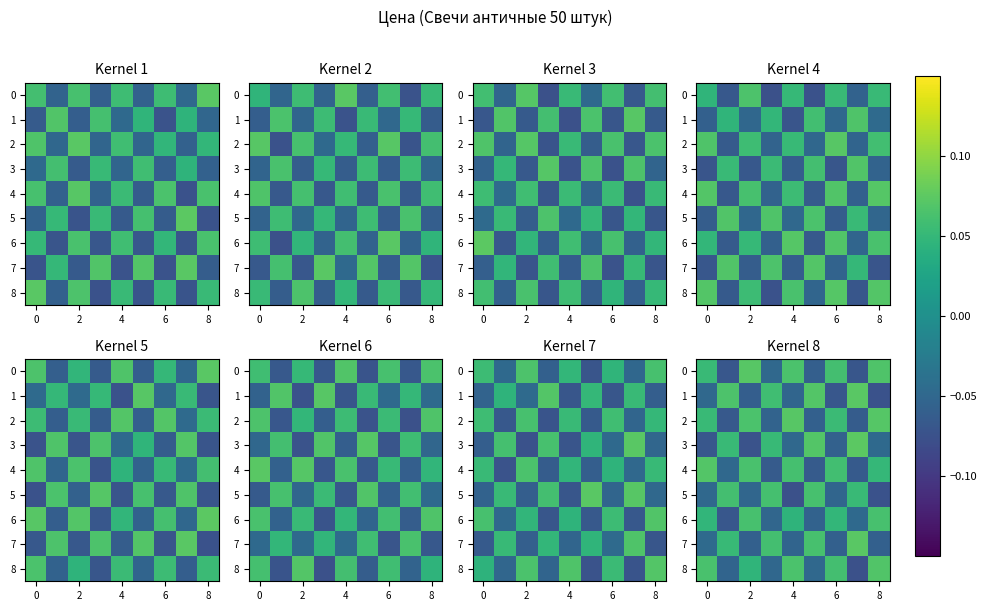

What is the smallest value displayed?

-0.1